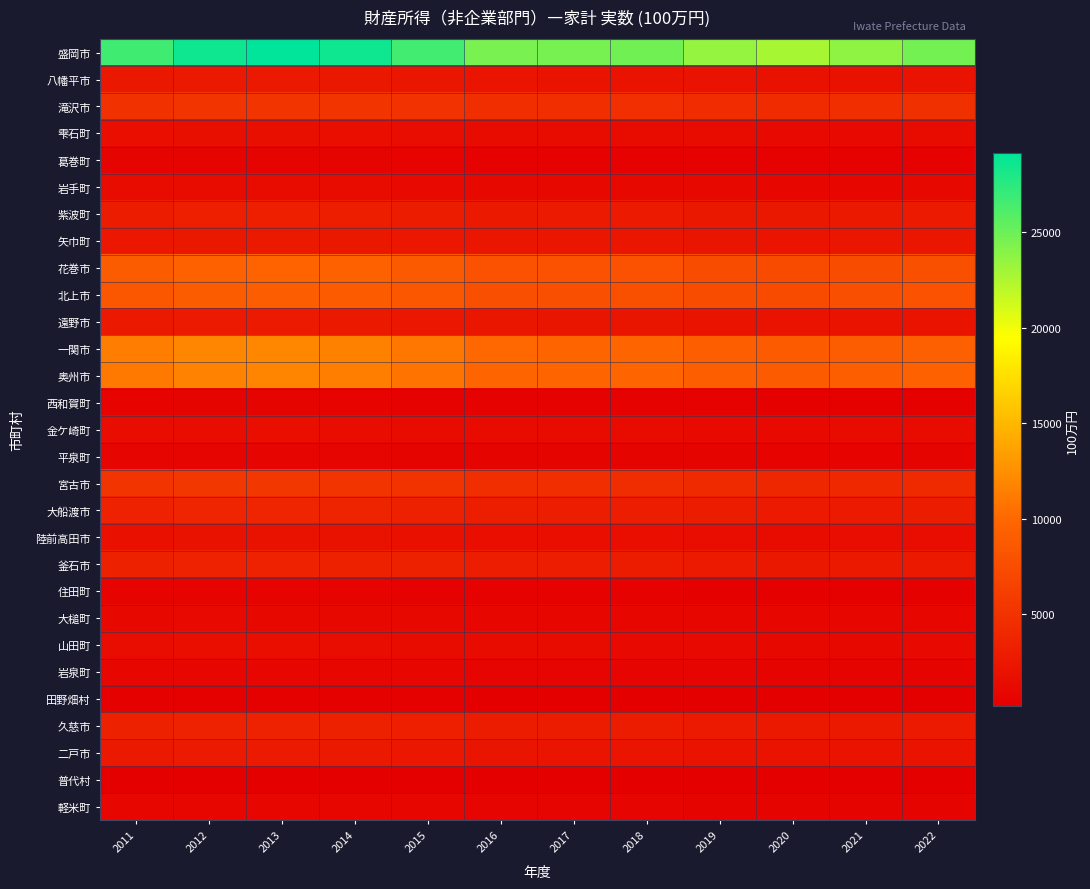

What is the spread (max minus min) of values at 2018?

24570